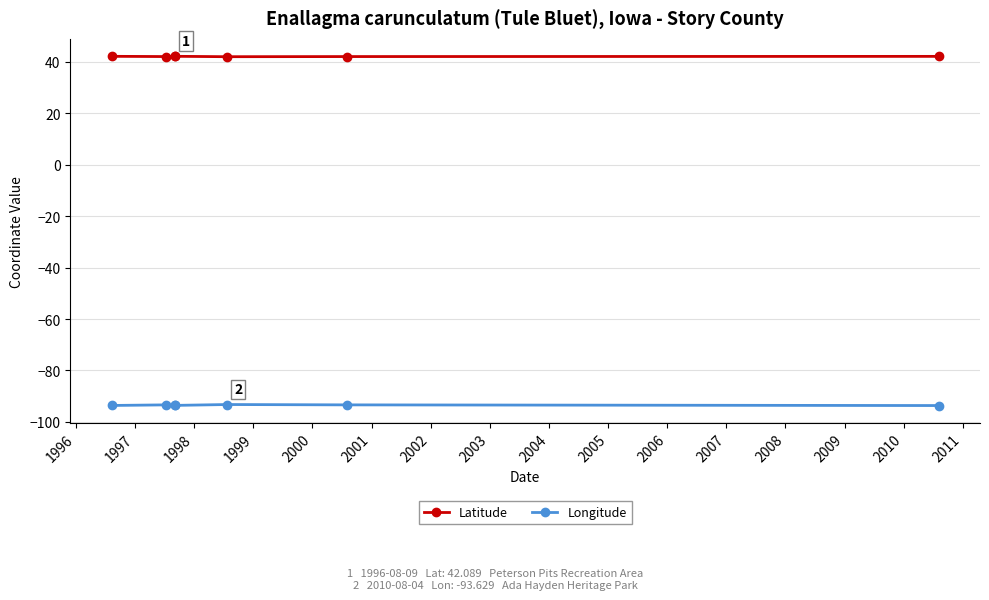

How many interior local peaks does the Longitude series have?

2